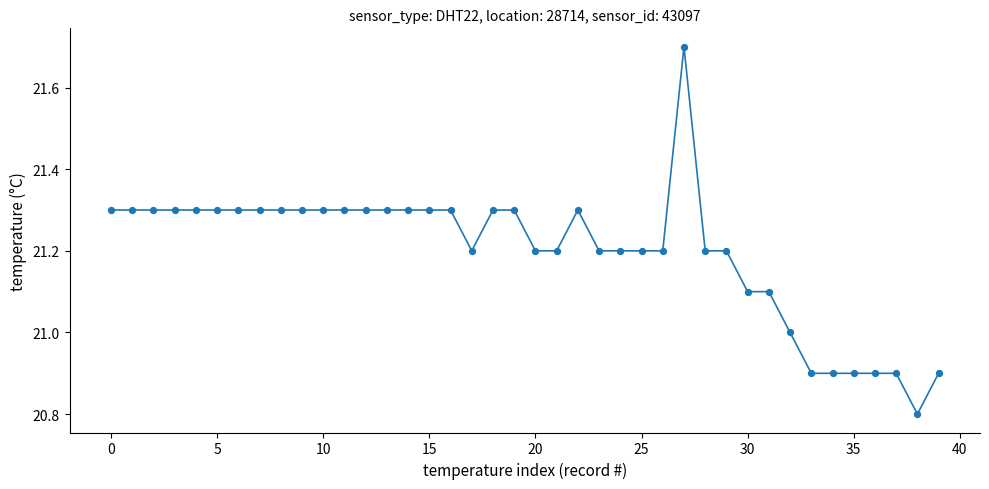

What is the minimum value shown in the chart?

20.8